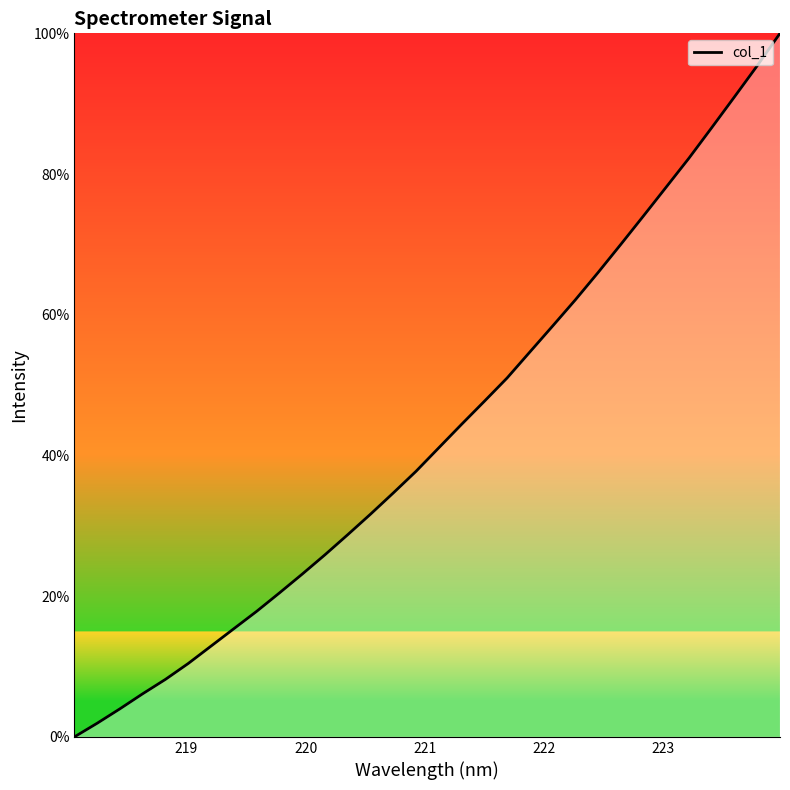

What is the difference between the maximum and second lowest values?

98.1